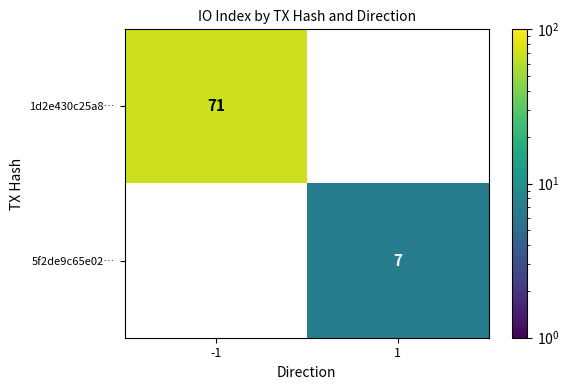

True or false: 1d2e430c25a8… has a value of 71 at -1.

True